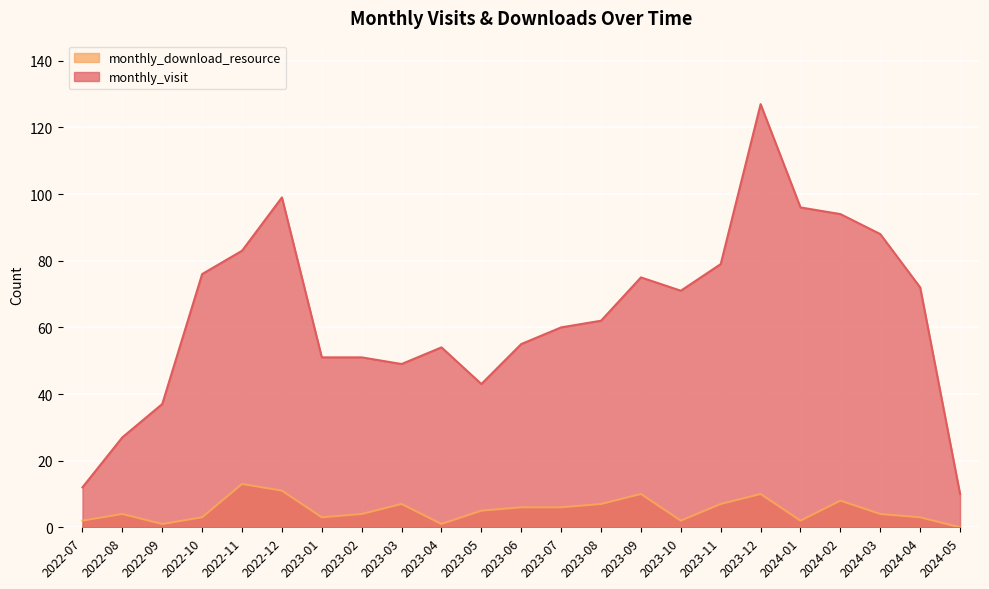

What is the sum of the monthly_visit values at 2022-08 and 2023-01?

78